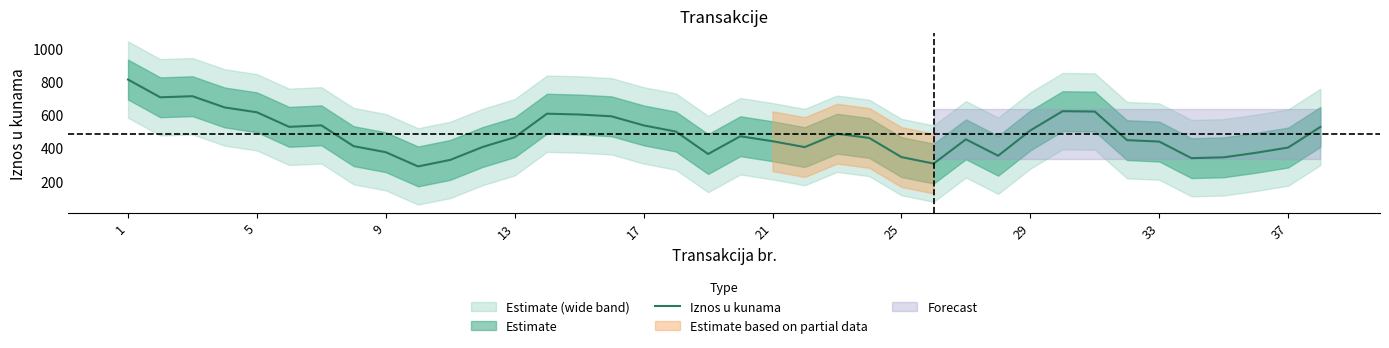

Reading left to right, what are all the values shown in this chart?

811.6	704.8	711.3	643.6	614.4	526.8	535.9	410.5	374.1	288.5	327.9	405.3	464.2	606.1	601.2	590.4	535.7	498.4	363.3	470.3	440.2	404.8	485.5	460.0	344.7	305.7	451.7	352.9	505.2	621.2	619.0	446.8	438.2	338.3	343.3	370.6	402.1	526.3